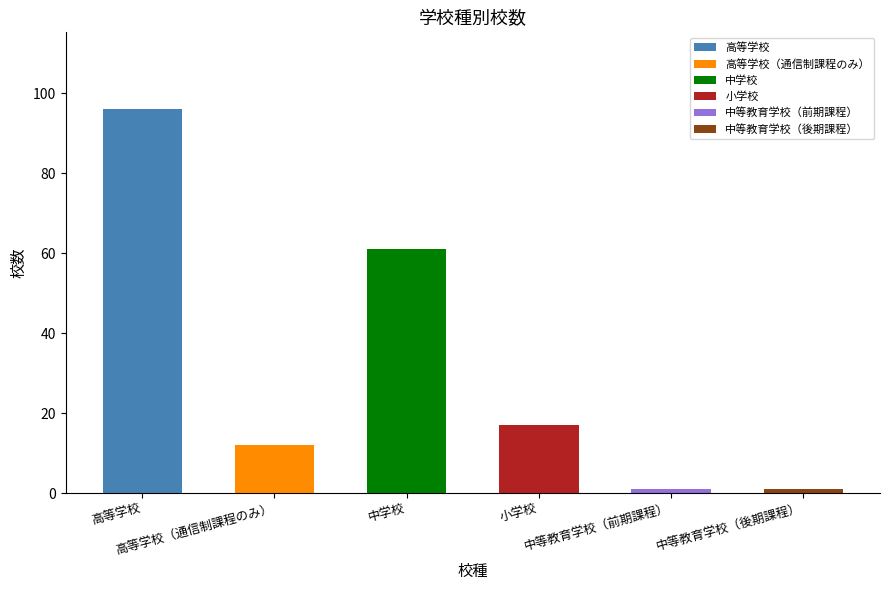

True or false: the data shows 2 at 中等教育学校（後期課程）.

False